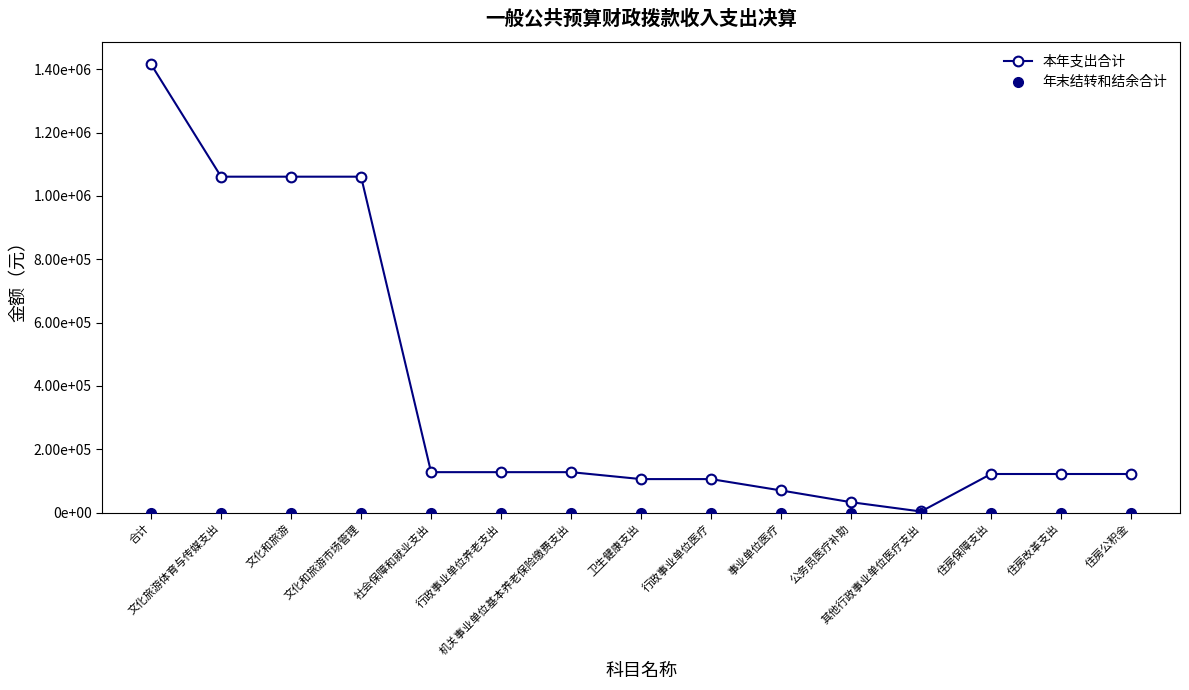

True or false: 本年支出合计 and 年末结转和结余合计 intersect in this chart.

False